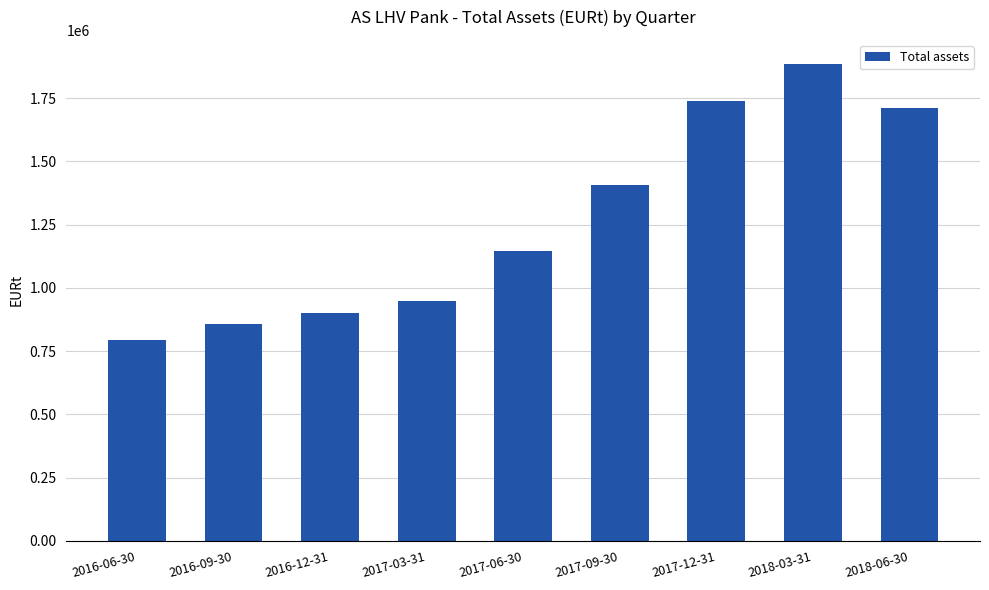

What position from the left is 2016-09-30?

2